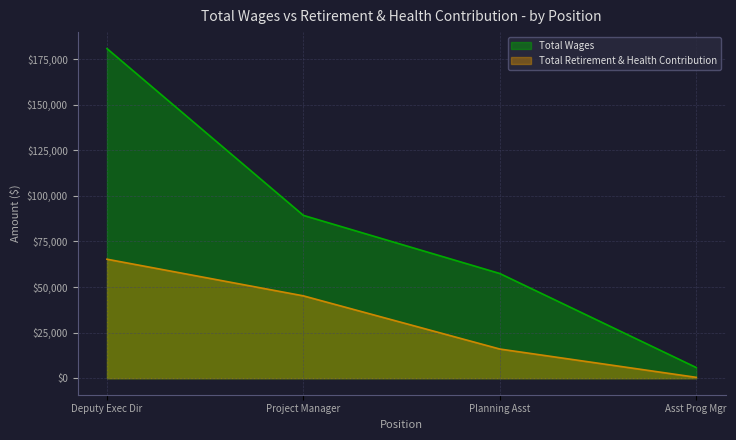

True or false: Total Retirement & Health Contribution has more than 0 interior local peaks.

False